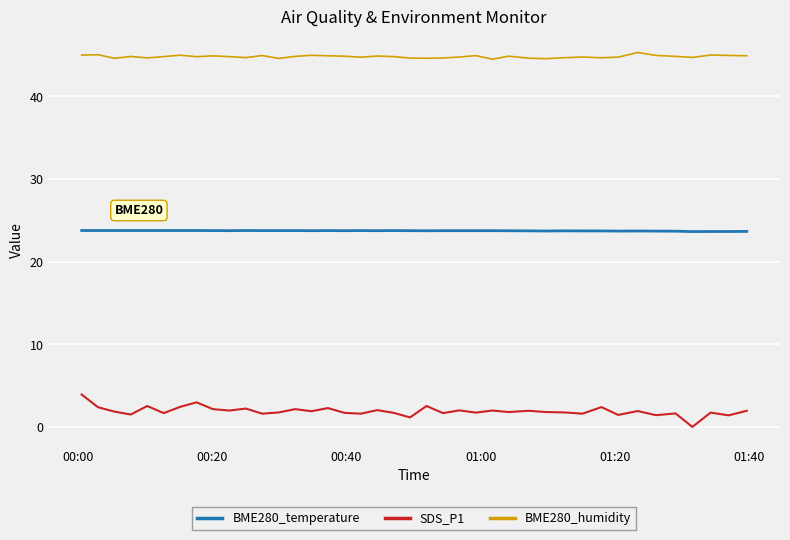

What is the lowest value of the BME280_temperature series?

23.6